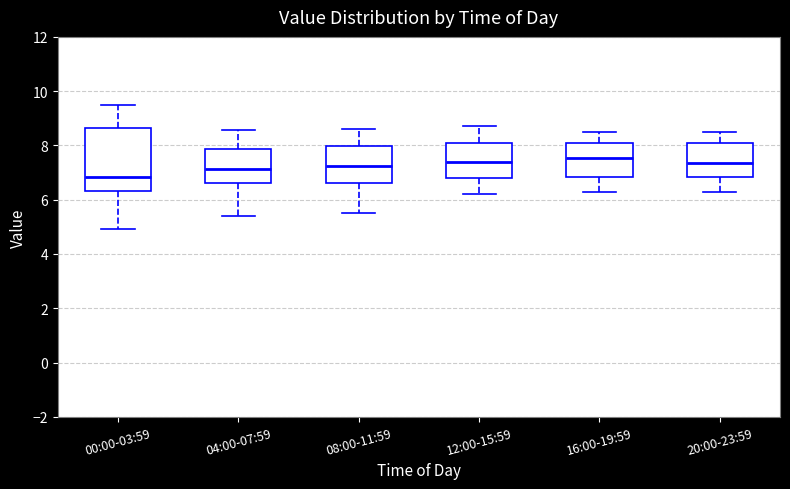

Reading left to right, read every box against the y-axis: the position of its median line, the range the box covers, and the ends of its whiskers. The values are not printed on the chart, so give them approximately, as read against the axis.

00:00-03:59: median 6.8, box 6.4 to 8.6, whiskers 5.0 to 9.6
04:00-07:59: median 7.2, box 6.6 to 7.8, whiskers 5.4 to 8.6
08:00-11:59: median 7.2, box 6.6 to 8.0, whiskers 5.6 to 8.6
12:00-15:59: median 7.4, box 6.8 to 8.0, whiskers 6.2 to 8.8
16:00-19:59: median 7.6, box 6.8 to 8.0, whiskers 6.4 to 8.6
20:00-23:59: median 7.4, box 6.8 to 8.2, whiskers 6.4 to 8.6